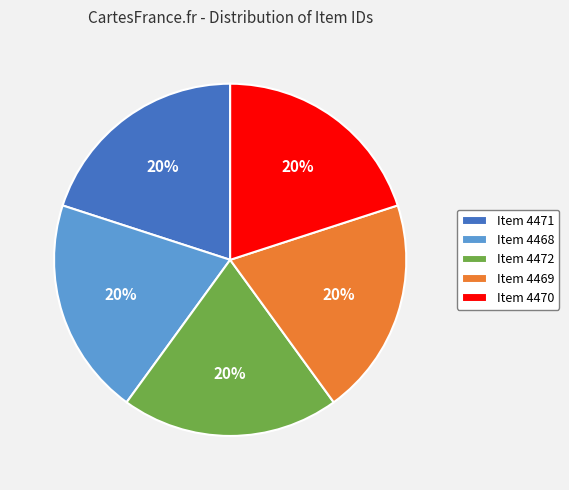

Approximately how many times larger is the value at Item 4469 compared to Item 4470?

1.0